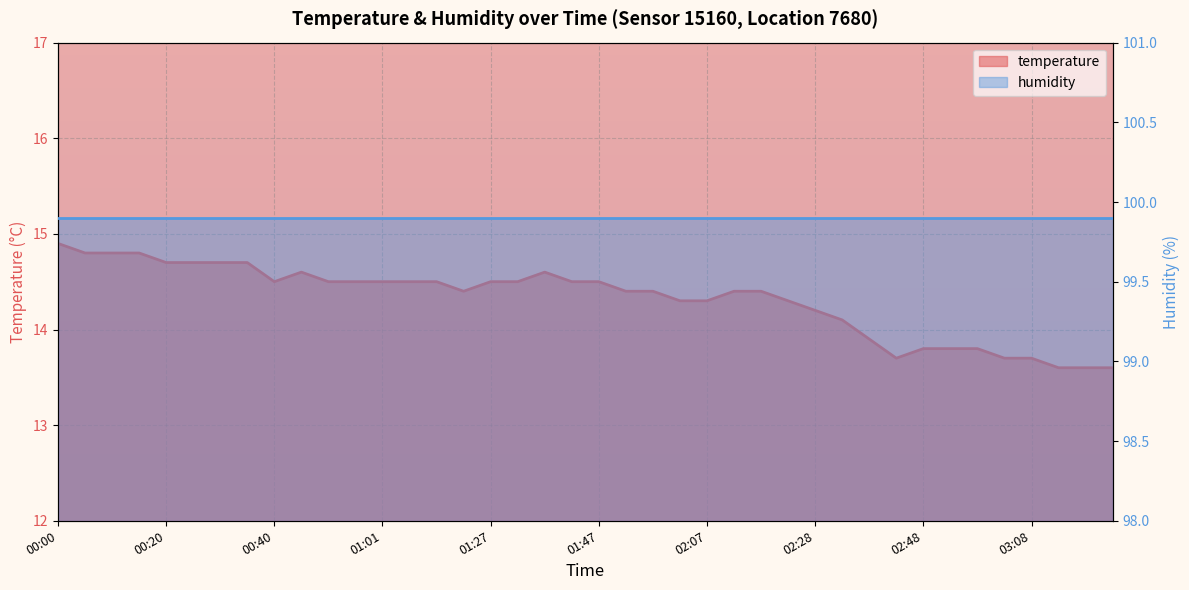

At which category does the data reach its first local valley?

00:40